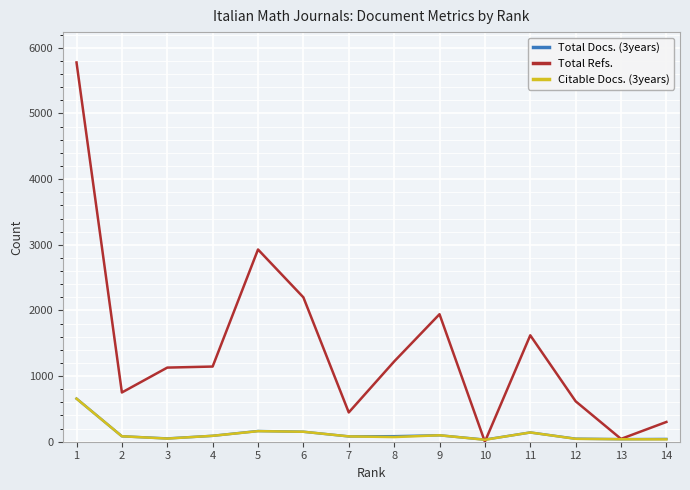

Which series changed the most between 3 and 7?

Total Refs.